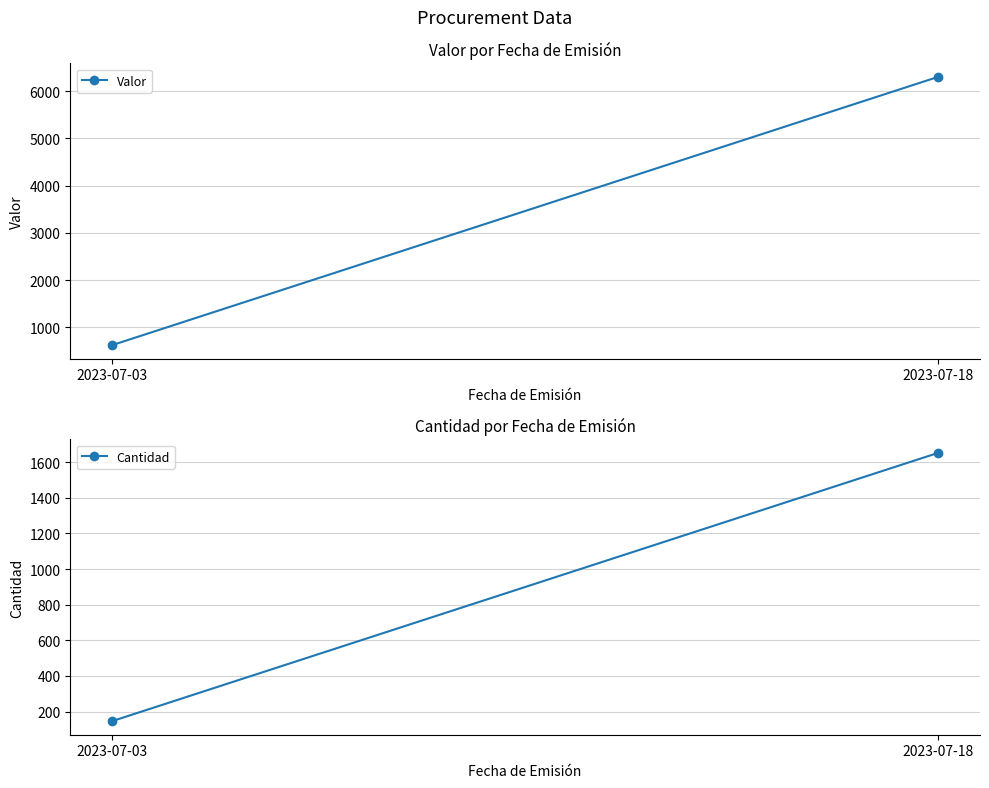

The Valor series shows 9766.5 at 2023-07-18. True or false?

False